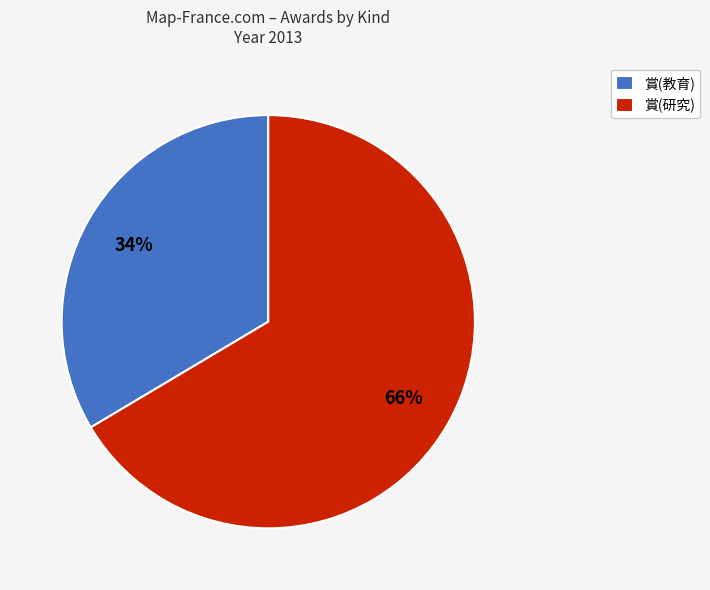

Rank the categories by value from highest to lowest.

賞(研究), 賞(教育)